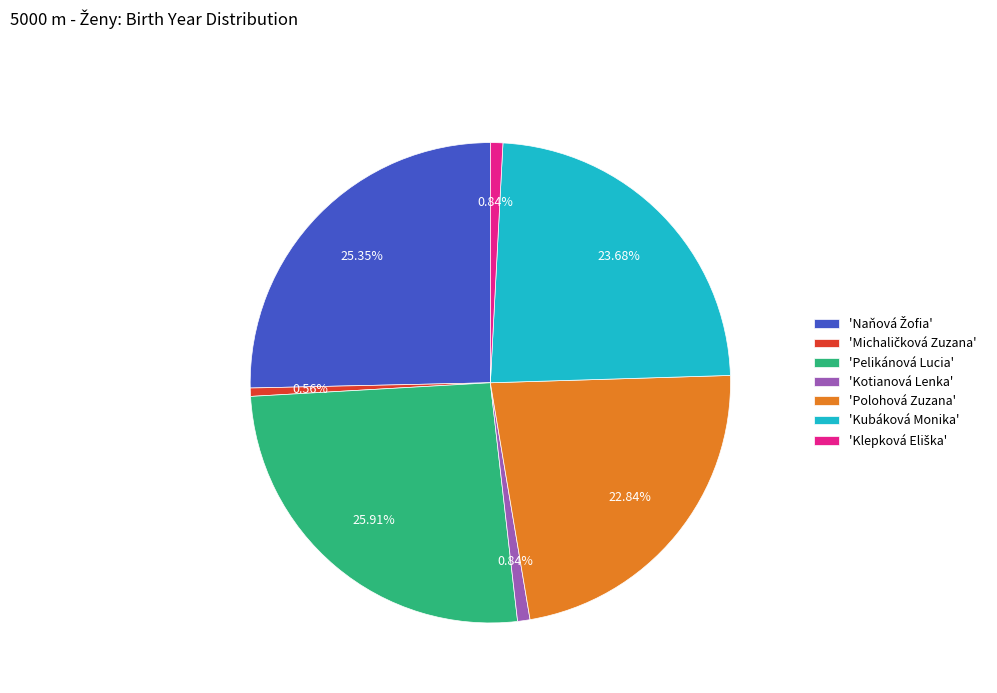

Is there any slice that represents more than half of the pie?

No